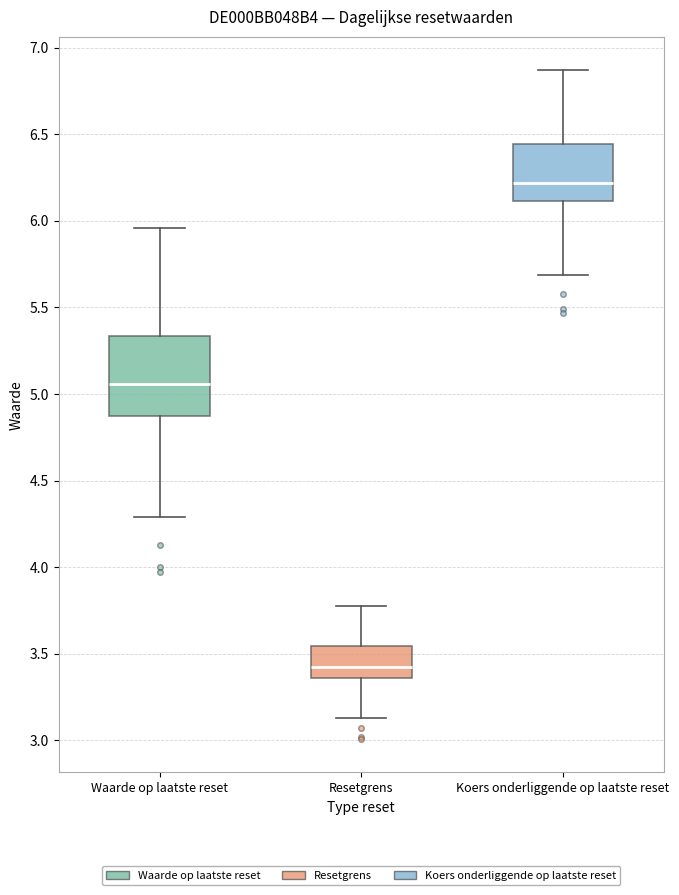

Reading left to right, transcribe this box plot: for each box, give where its median line is, the range the box spans, and where its two whiskers end, as read against the y-axis. The values are not printed on the chart, so give them approximately, as read against the axis.

Waarde op laatste reset: median 5.05, box 4.85 to 5.35, whiskers 4.30 to 5.95
Resetgrens: median 3.40, box 3.35 to 3.55, whiskers 3.15 to 3.80
Koers onderliggende op laatste reset: median 6.20, box 6.10 to 6.45, whiskers 5.70 to 6.85